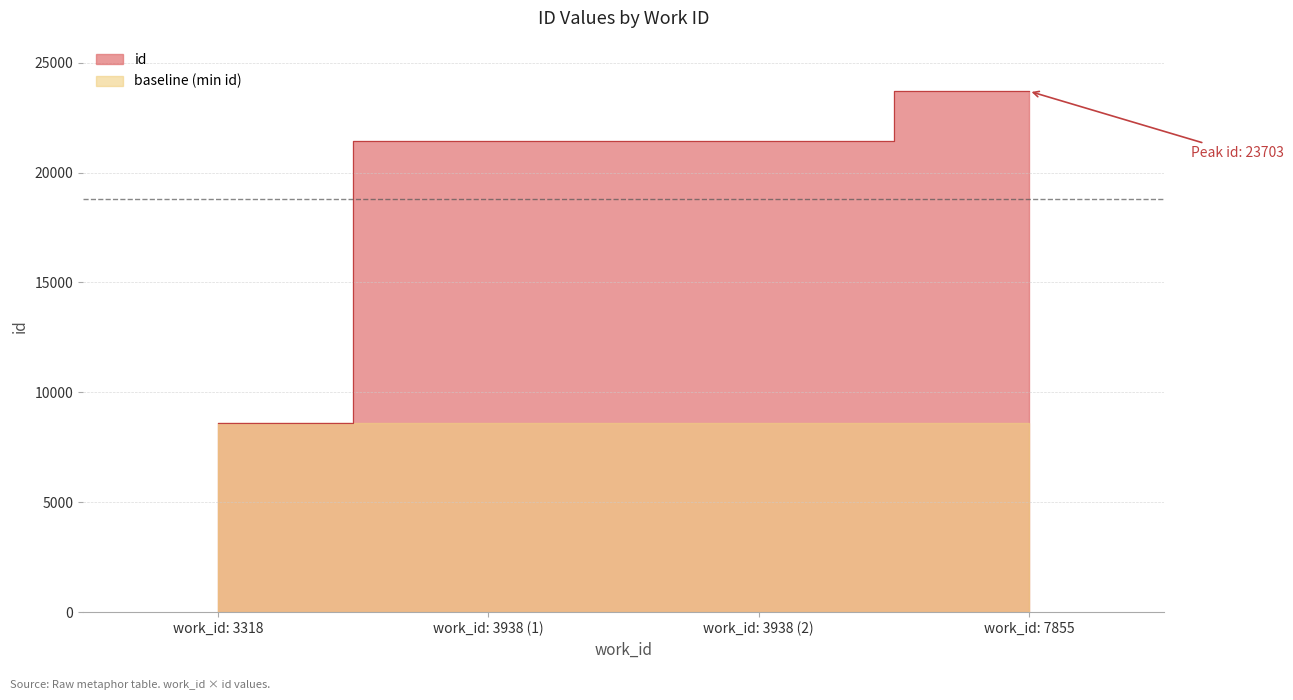

What is the value of the 3rd point from the left?

21428